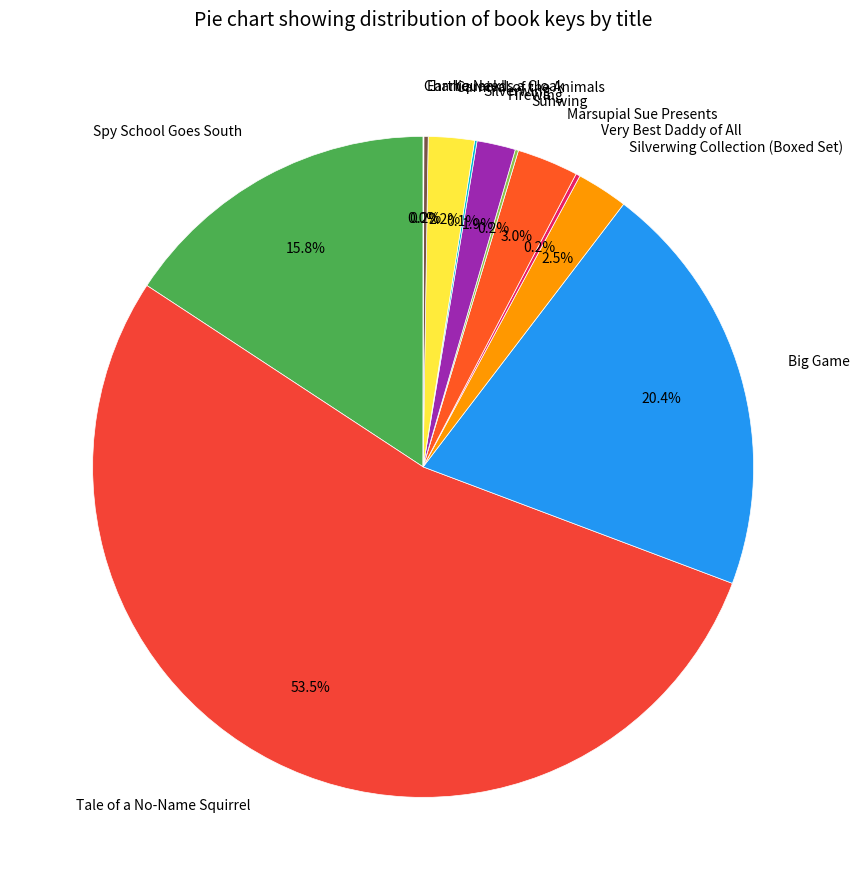

Do Tale of a No-Name Squirrel and Spy School Goes South together represent more than half of the pie?

Yes